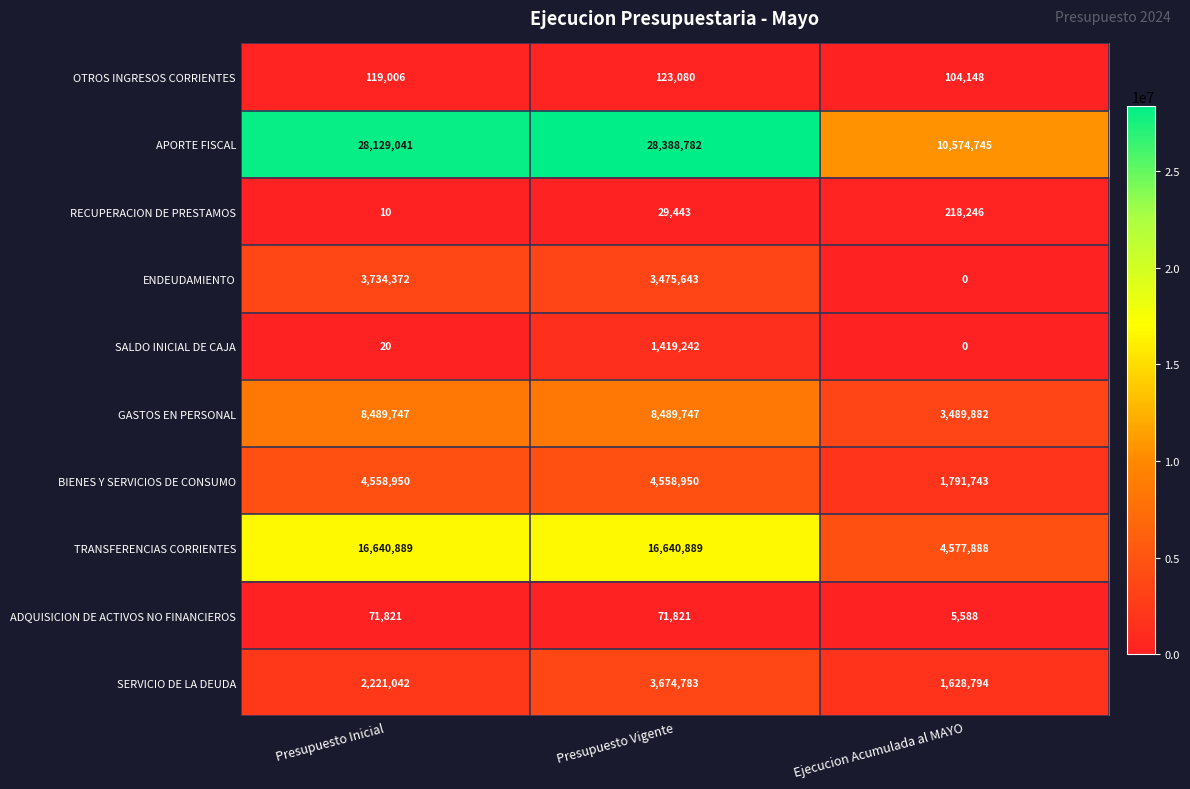

Which category has the lowest value across all series?

Ejecucion Acumulada al MAYO